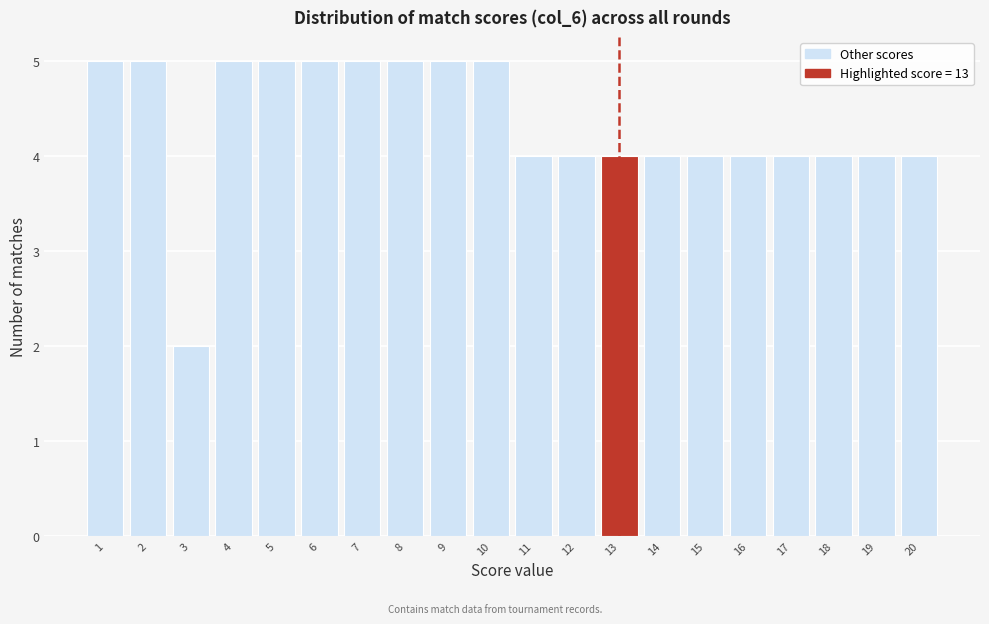

Reading left to right, transcribe this chart: for each bar, give the range it covers on the x-axis and its height. The values are not printed on the chart, so give them approximately, as read against the axis.

0.5 to 1.5: 5
1.5 to 2.5: 5
2.5 to 3.5: 2
3.5 to 4.5: 5
4.5 to 5.5: 5
5.5 to 6.5: 5
6.5 to 7.5: 5
7.5 to 8.5: 5
8.5 to 9.5: 5
9.5 to 10.5: 5
10.5 to 11.5: 4
11.5 to 12.5: 4
12.5 to 13.5: 4
13.5 to 14.5: 4
14.5 to 15.5: 4
15.5 to 16.5: 4
16.5 to 17.5: 4
17.5 to 18.5: 4
18.5 to 19.5: 4
19.5 to 20.5: 4